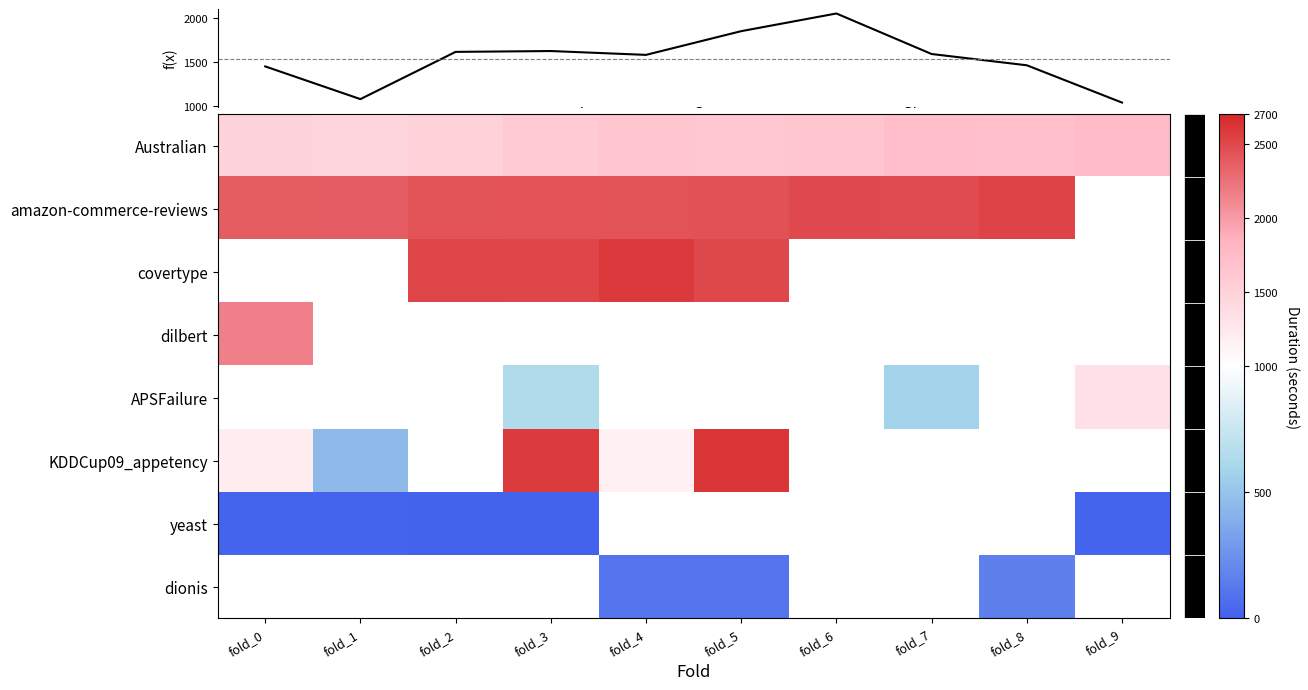

What is the maximum value shown in the chart?

2613.0